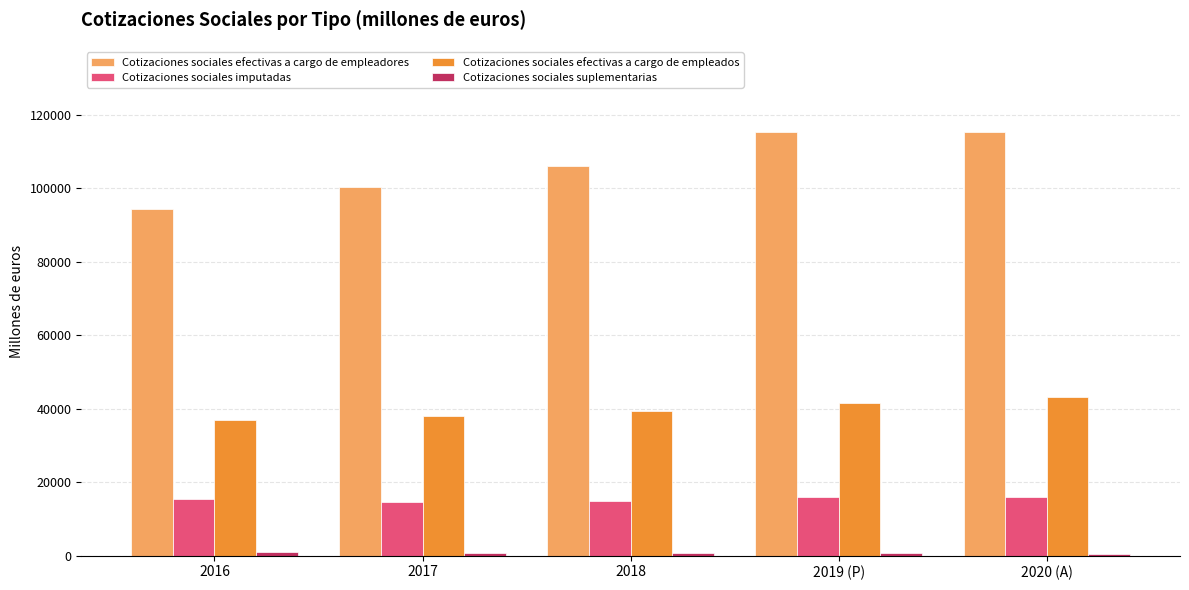

Between 2016 and 2017, which series saw the biggest shift?

Cotizaciones sociales efectivas a cargo de empleadores